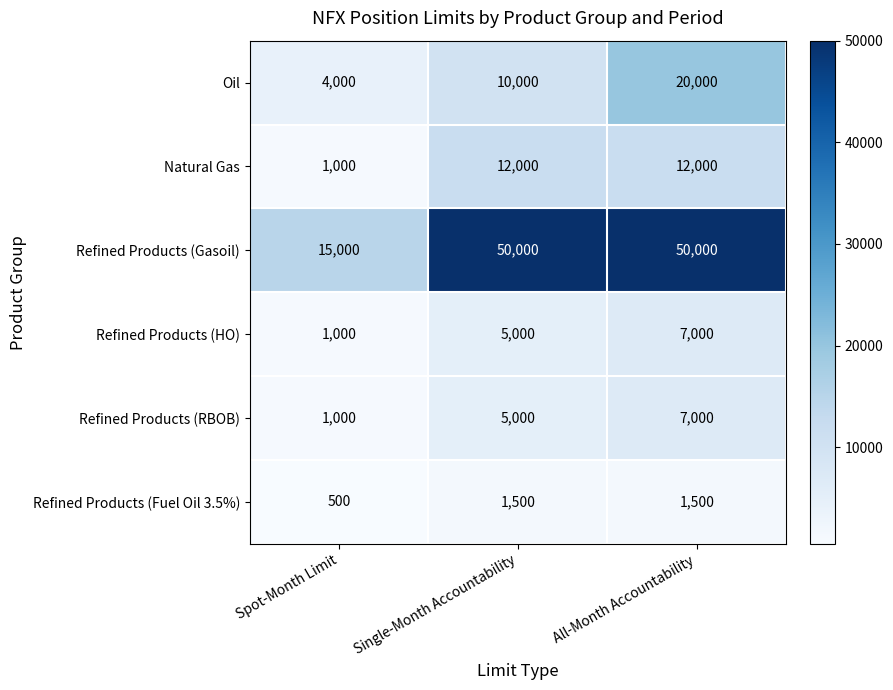

Rank the categories by Refined Products (RBOB) value from highest to lowest.

All-Month Accountability, Single-Month Accountability, Spot-Month Limit